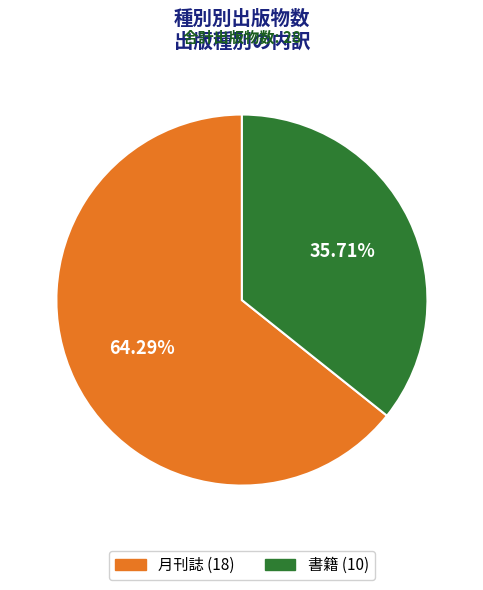

Which slice is the largest?

月刊誌